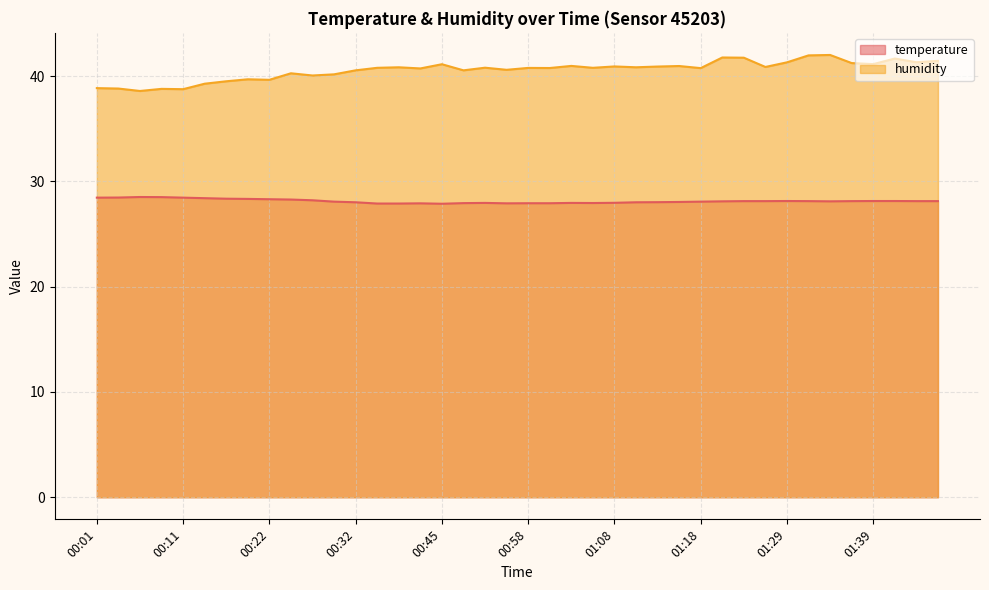

Is it true that humidity equals 27.0 at 00:09?

False